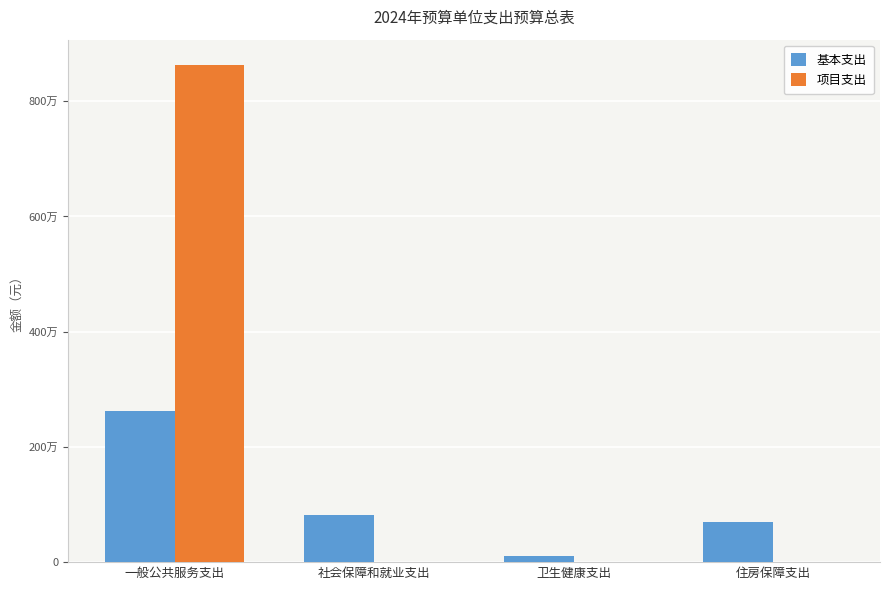

At which category does the chart reach its peak across all series?

一般公共服务支出